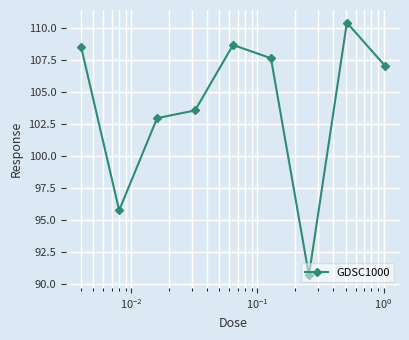

What is the average value?

103.9